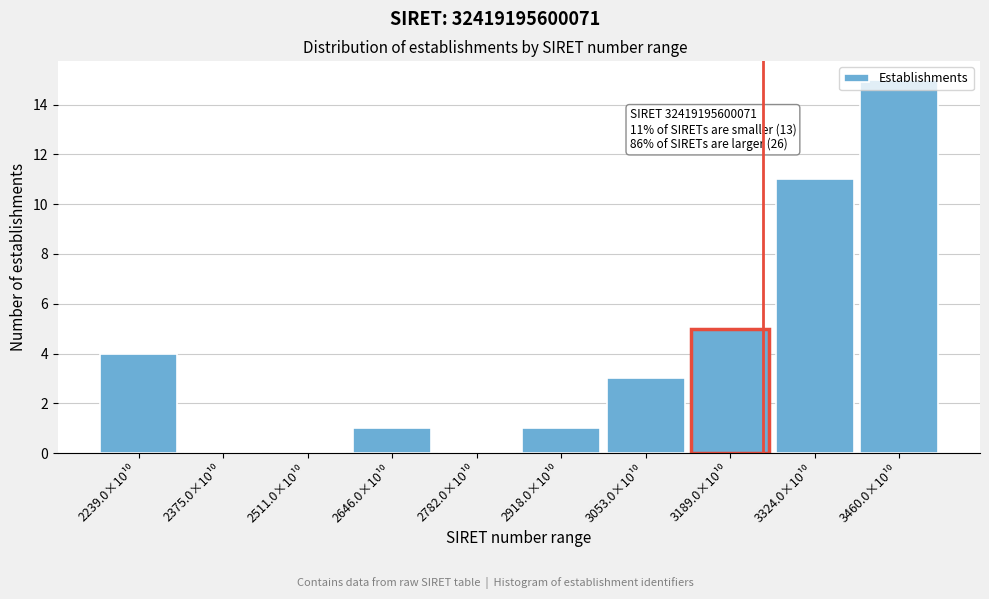

What is the maximum value shown in the chart?

15